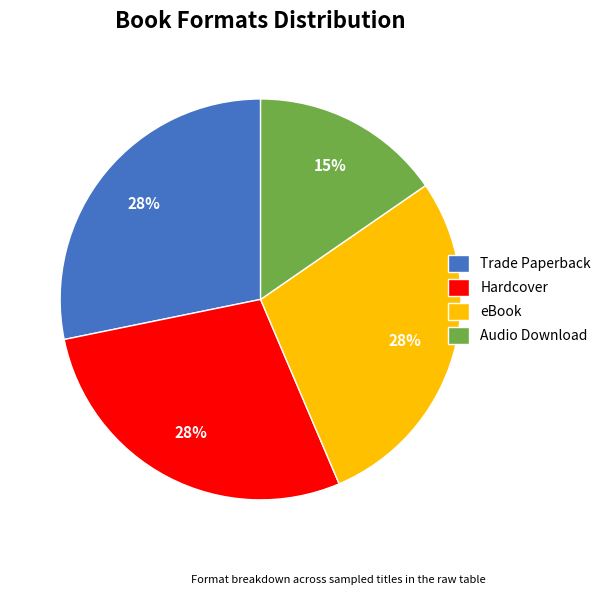

To the nearest percent, what portion does Audio Download represent?

15%